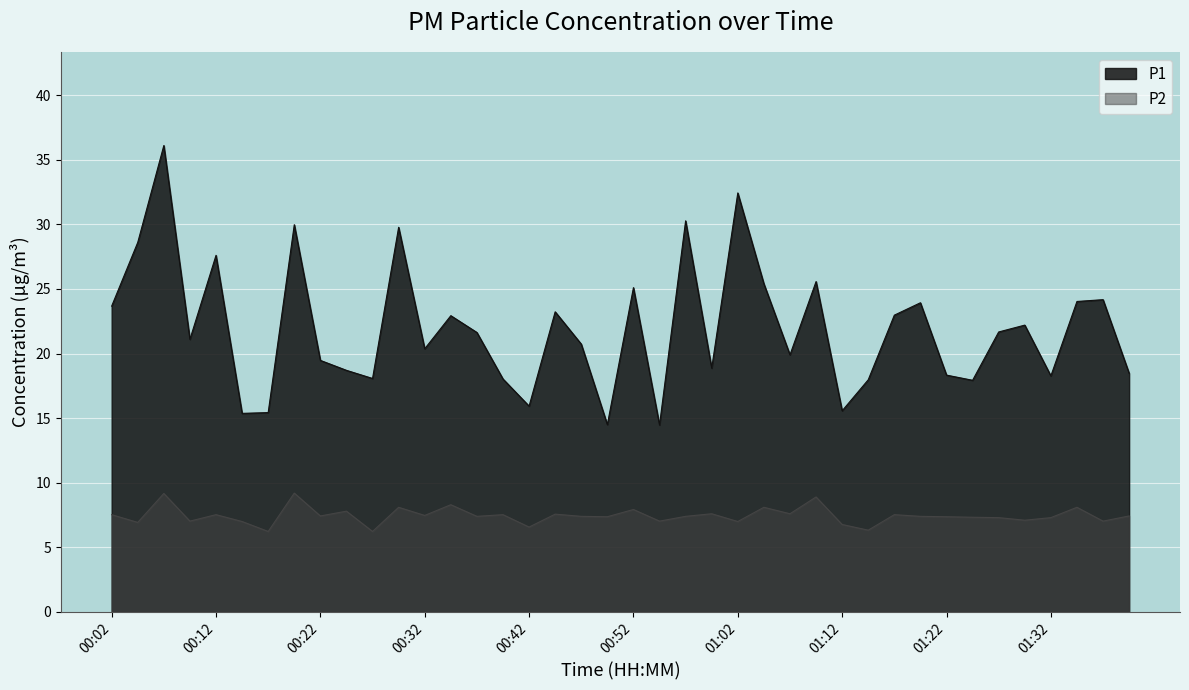

True or false: P1 has a value of 22.9 at 00:35.

True